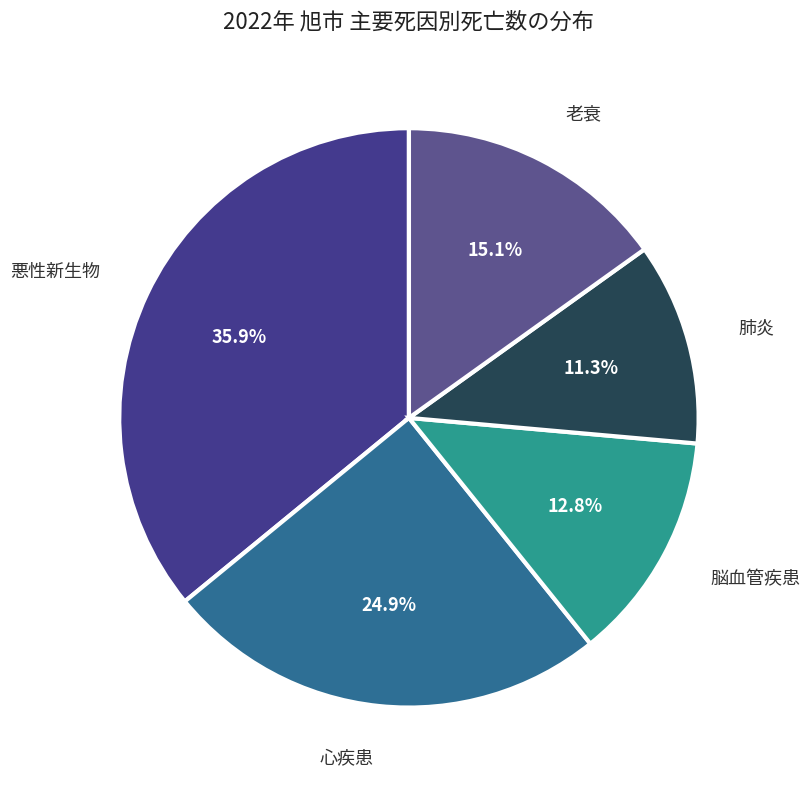

Rank the categories by value from lowest to highest.

肺炎, 脳血管疾患, 老衰, 心疾患, 悪性新生物